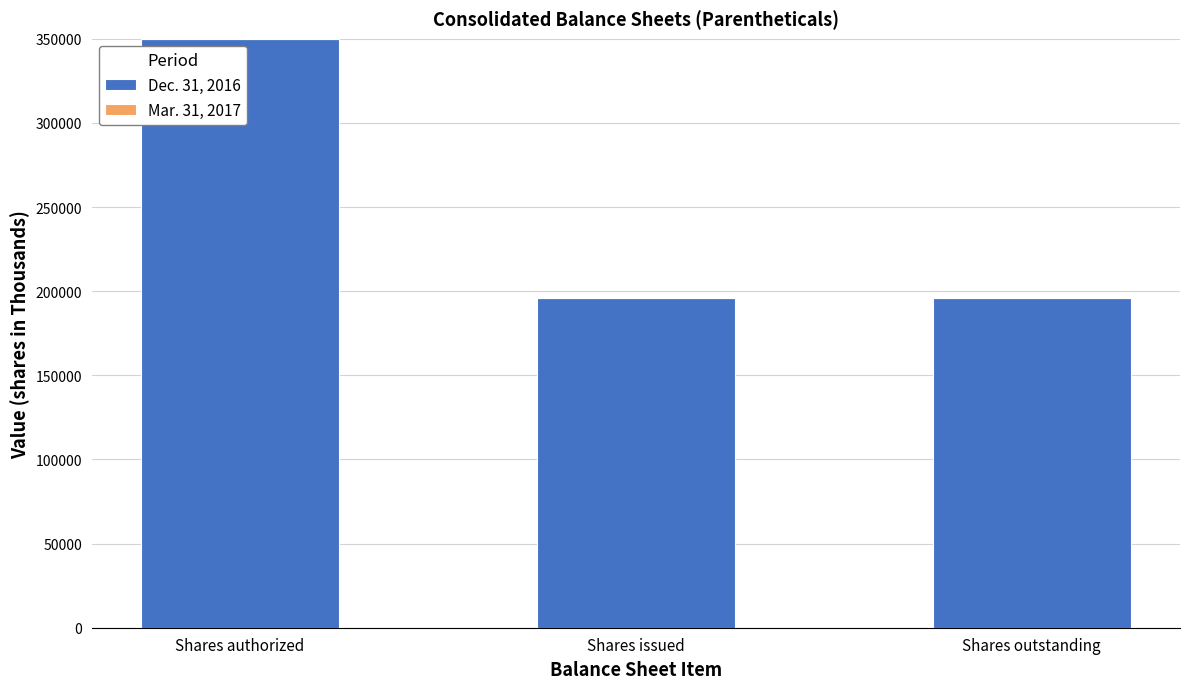

At which category is the sum across all series the highest?

Shares authorized